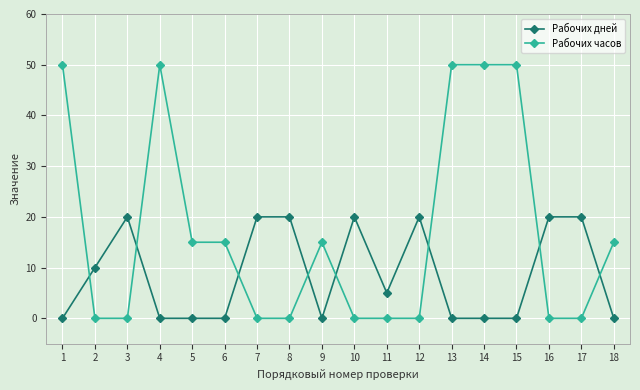

The Рабочих дней series shows -8 at 1. True or false?

False